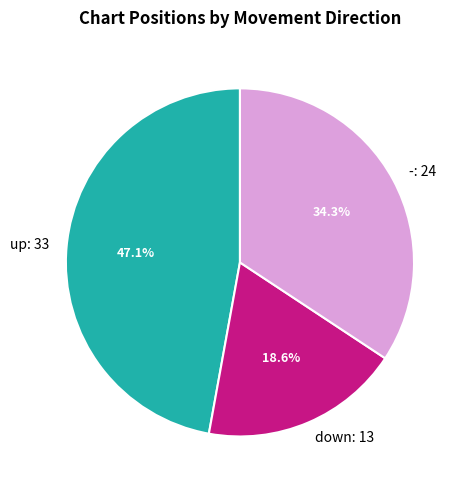

To the nearest percent, what percentage of the pie is up?

47%